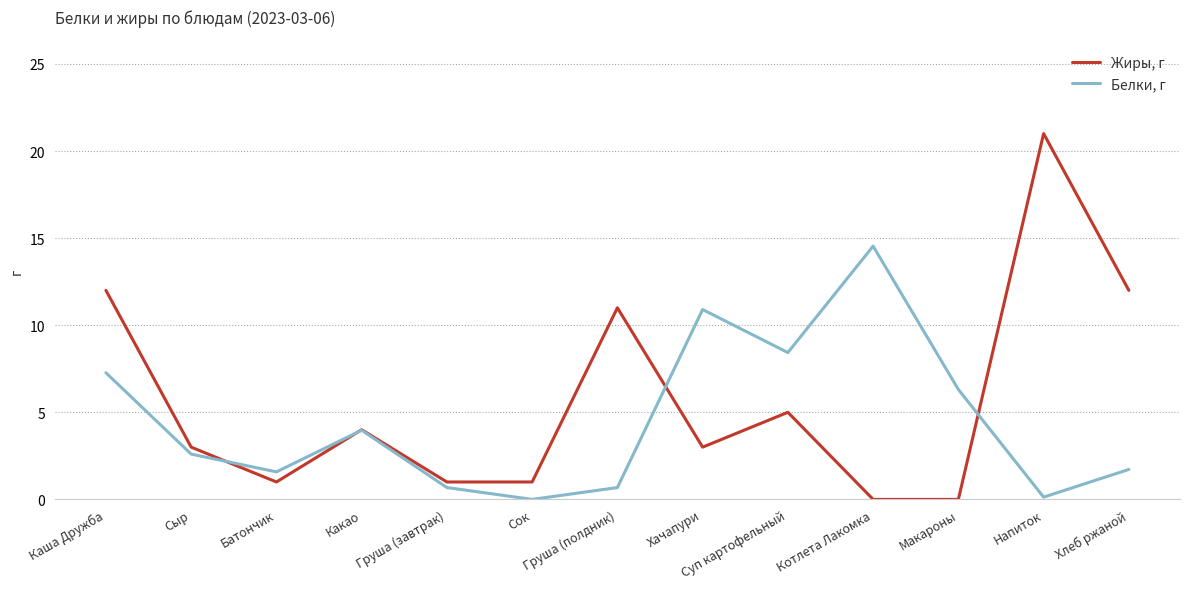

At which category is the sum across all series the highest?

Напиток